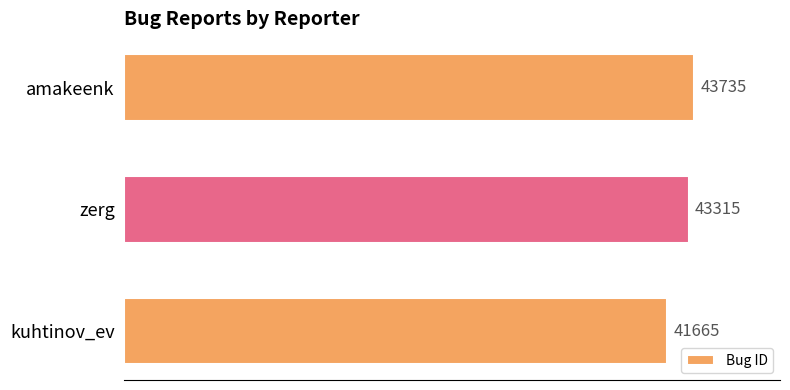

Between zerg and kuhtinov_ev, which is larger?

zerg